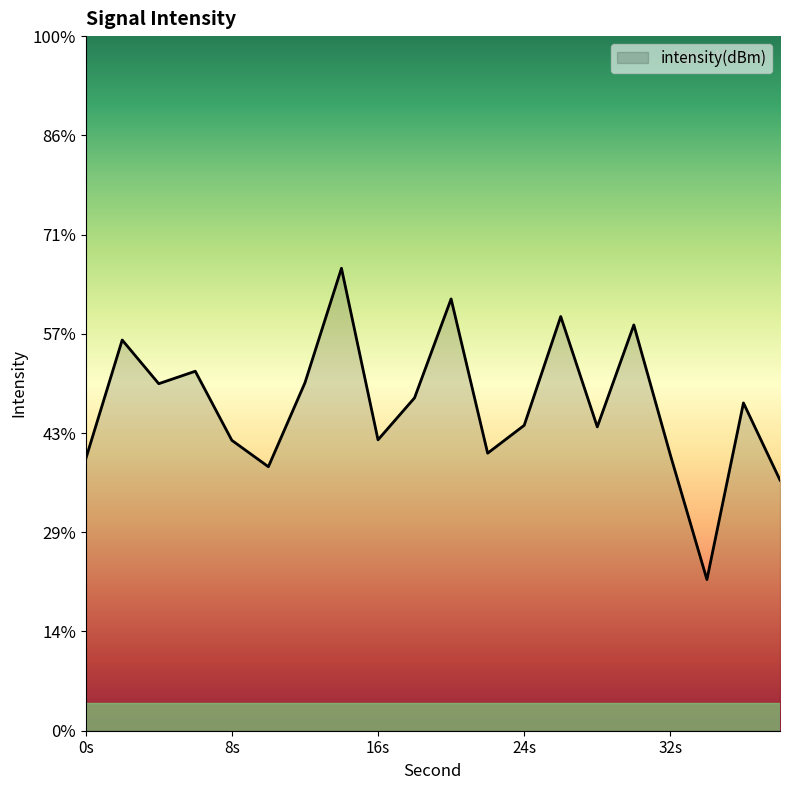

How many interior local peaks (higher than both neighbors) does the data have?

7